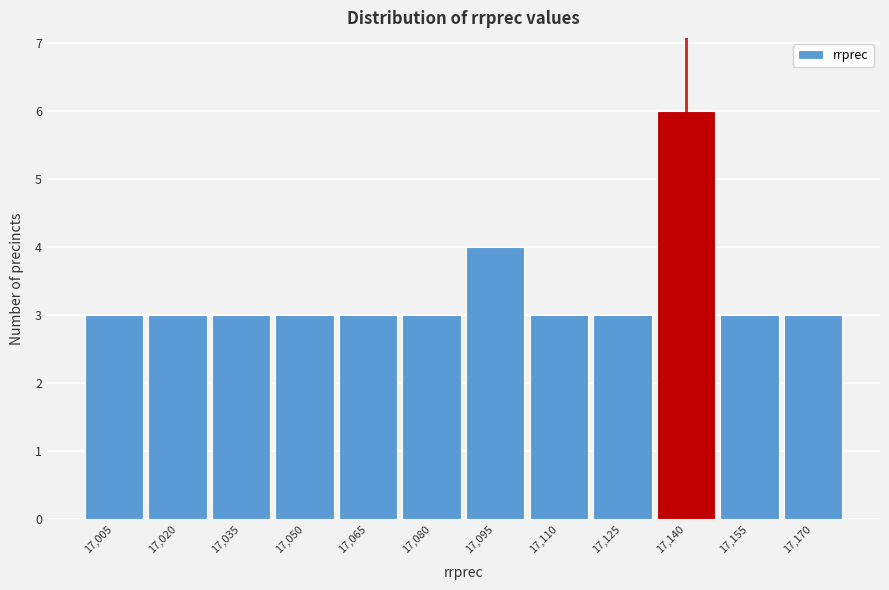

Reading left to right, transcribe all the data shown in this chart.

3	3	3	3	3	3	4	3	3	6	3	3